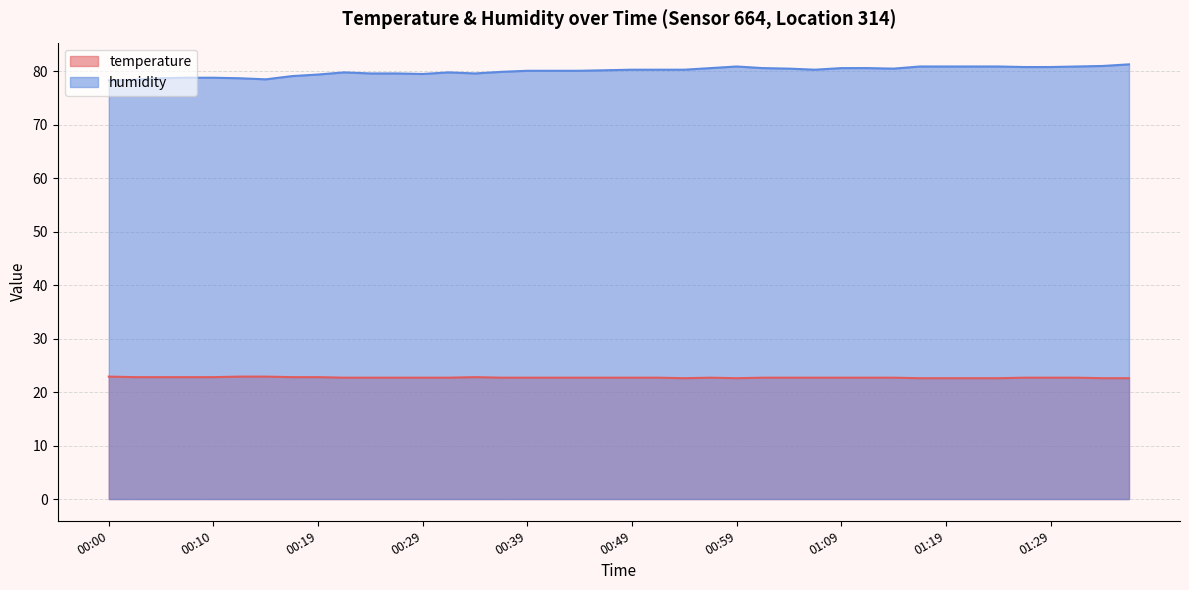

What are all the series names shown in the legend?

temperature, humidity